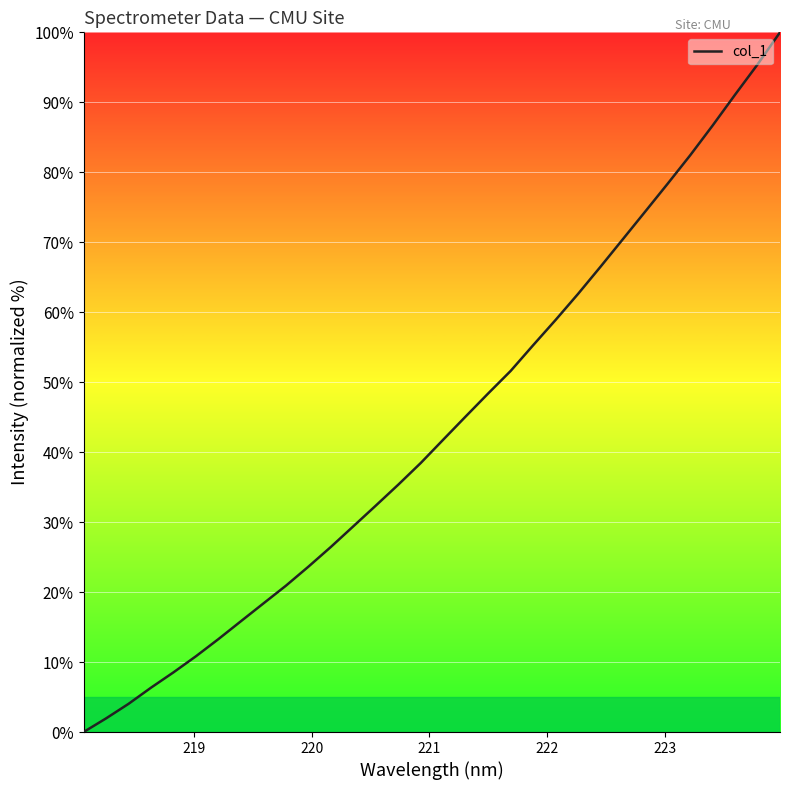

What is the maximum value shown in the chart?

100.0